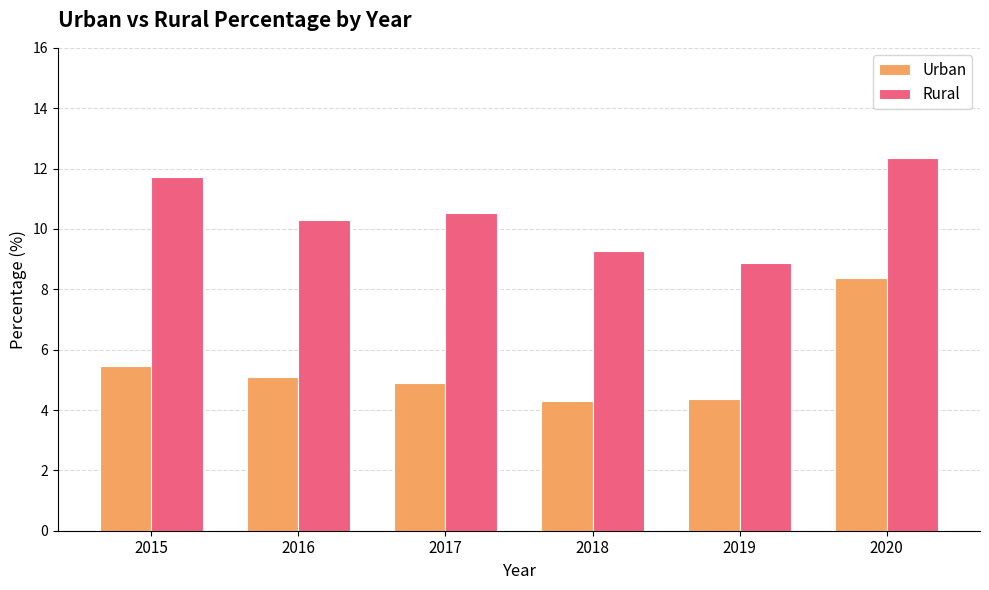

How many data points in Rural are less than 10?

2